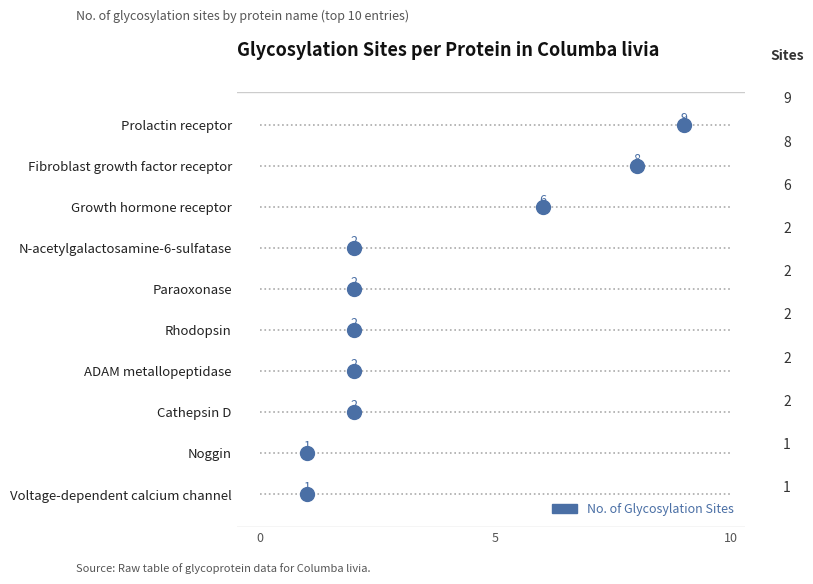

Is this an area chart (filled region under the line)?

No